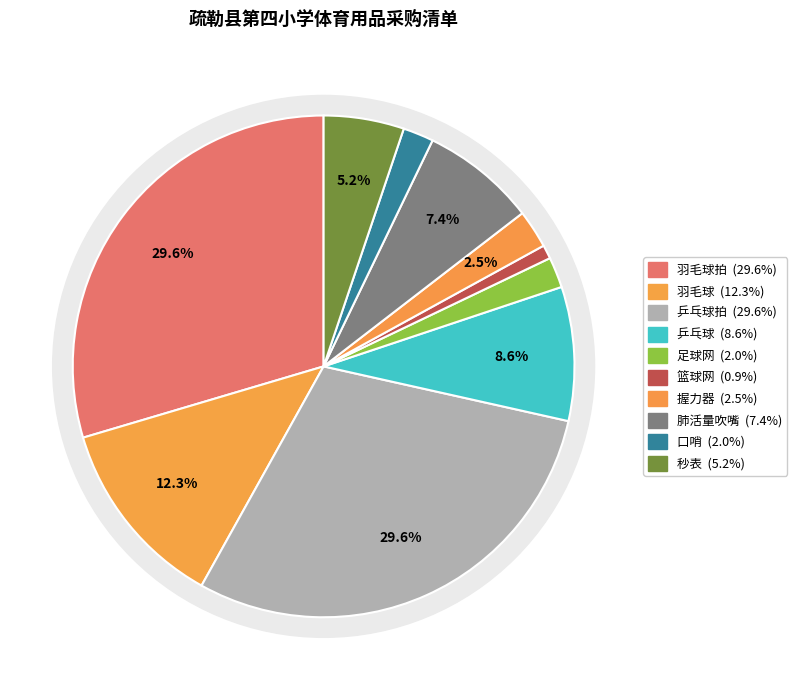

The 秒表 slice represents 5% of the pie. True or false?

True